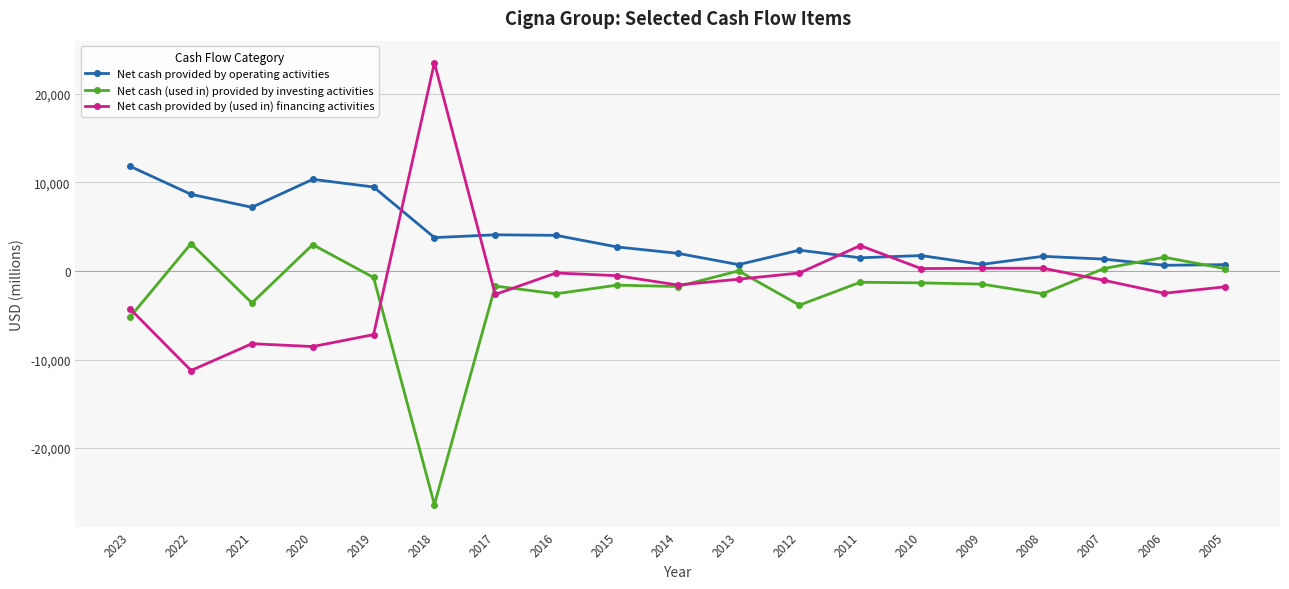

What is the minimum value shown in the chart?

-26378